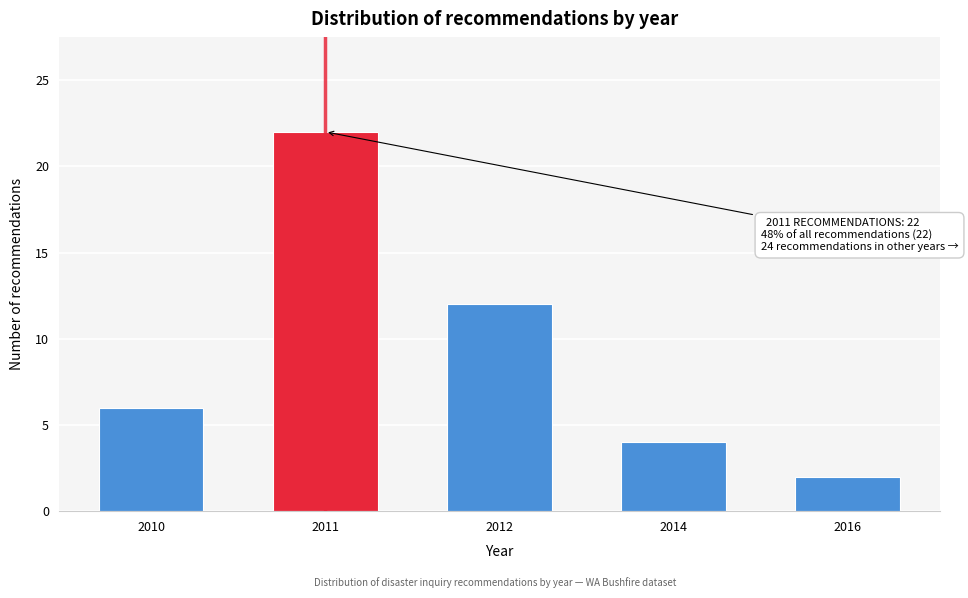

Reading left to right, transcribe all the data shown in this chart.

2010=6	2011=22	2012=12	2014=4	2016=2